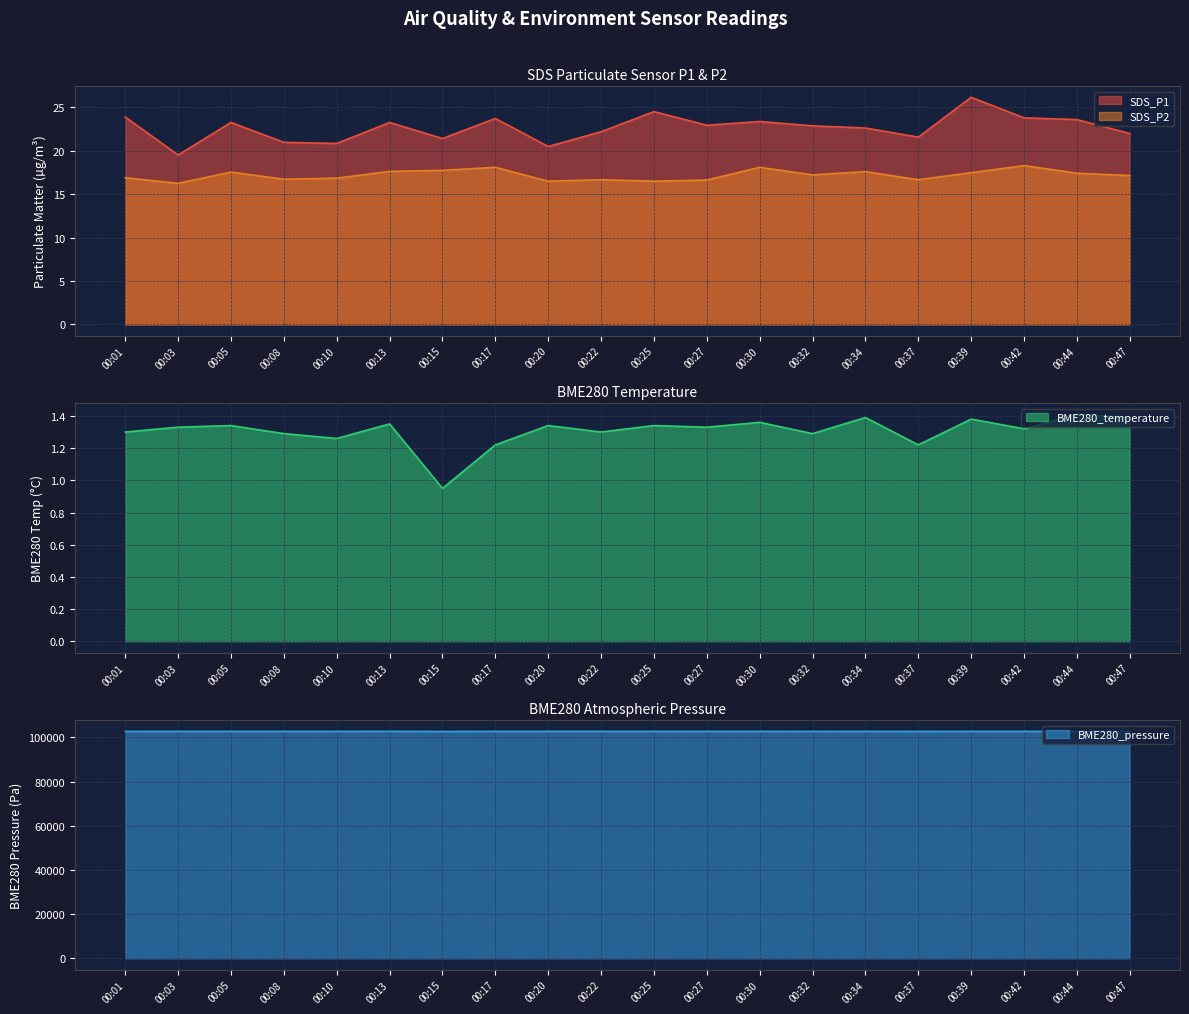

Rank the series by their maximum value, from lowest to highest.

BME280_temperature, SDS_P2, SDS_P1, BME280_pressure